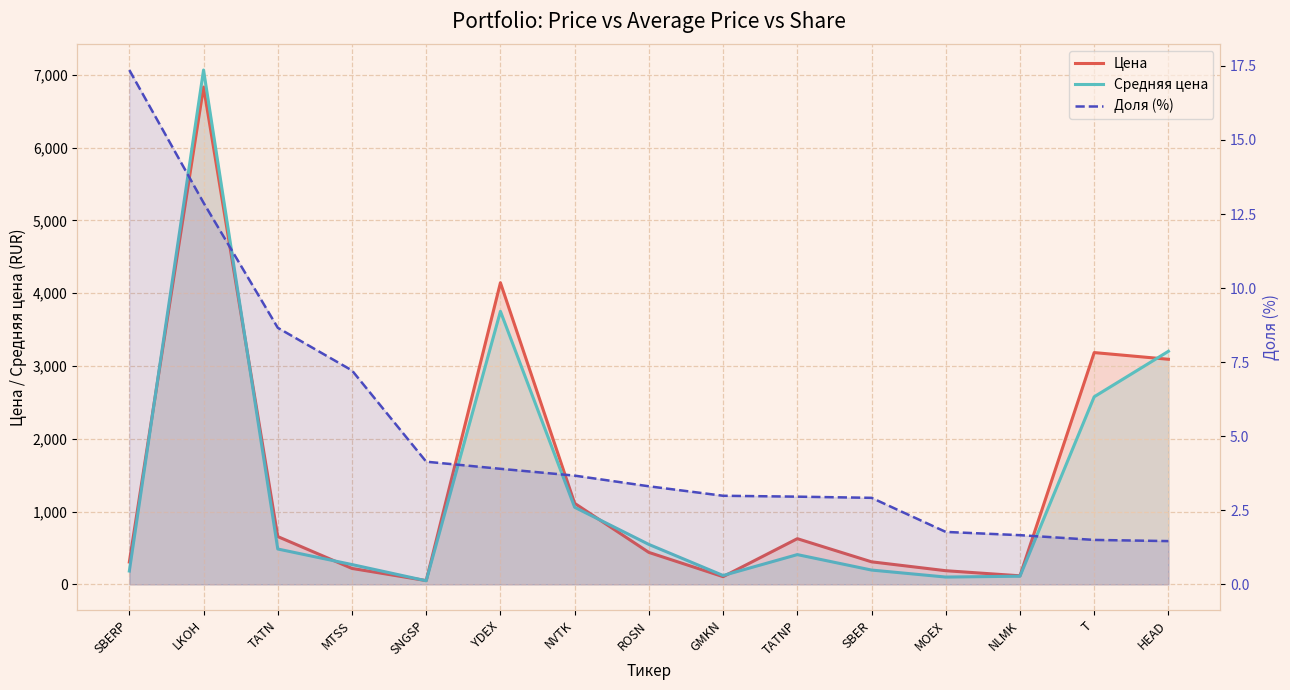

True or false: Доля (%) has more than 2 points higher than both neighbors.

False